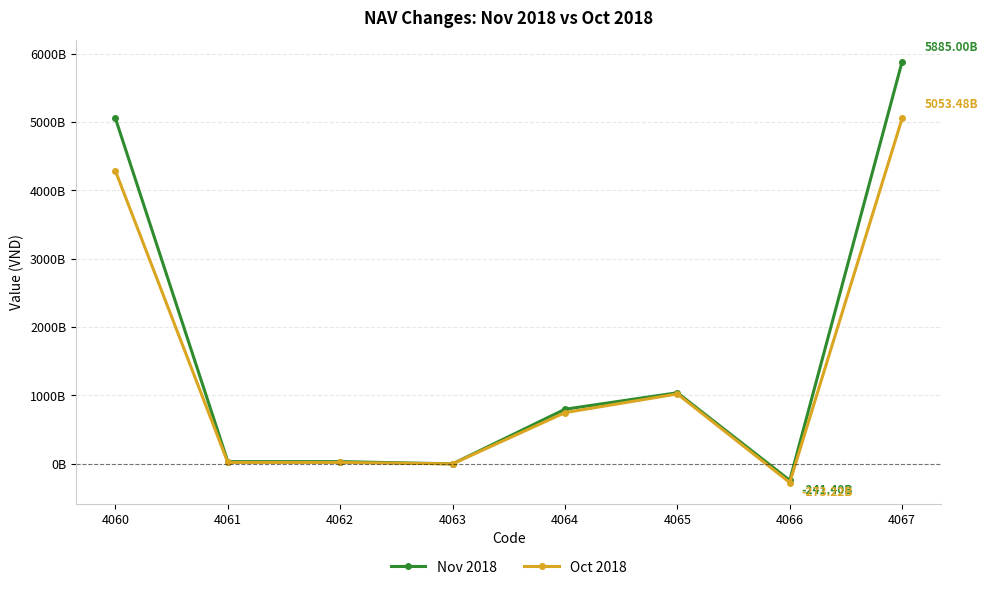

Is the value of Nov 2018 at 4060 greater than the value of Oct 2018 at 4061?

Yes